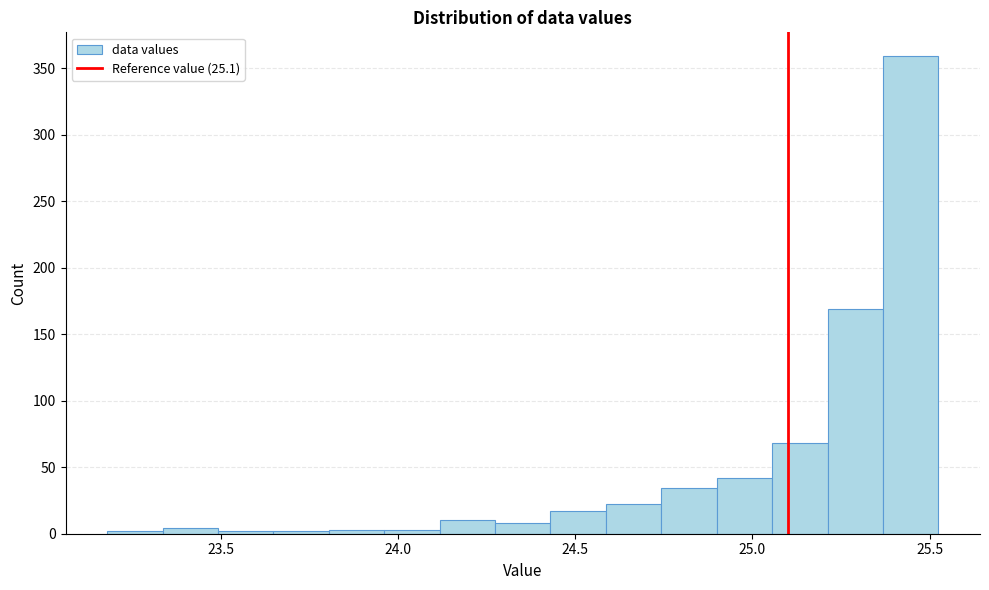

Read against the x-axis, roughly where is the centre of the tallest bar?

25.45